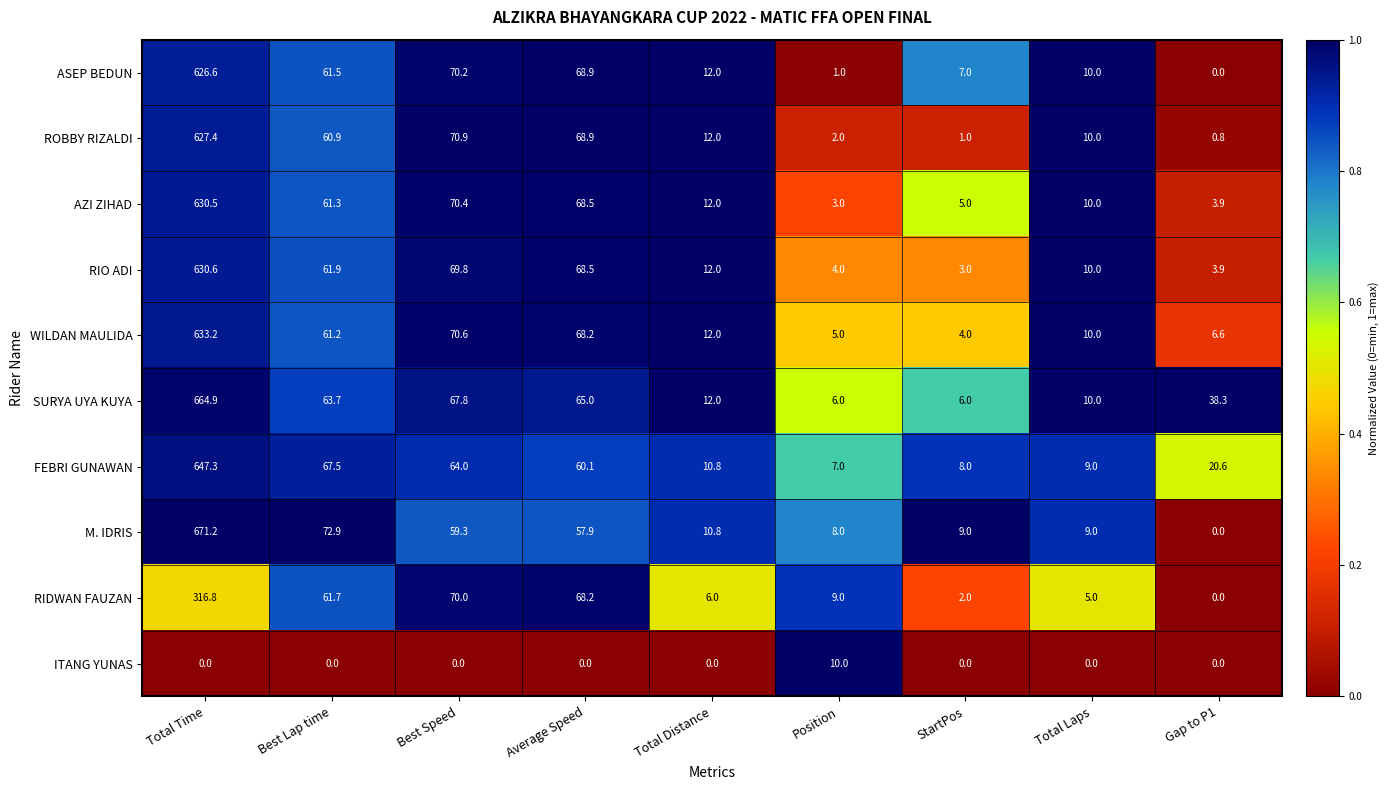

Rank the series at Total Time from highest to lowest value.

M. IDRIS, SURYA UYA KUYA, FEBRI GUNAWAN, WILDAN MAULIDA, RIO ADI, AZI ZIHAD, ROBBY RIZALDI, ASEP BEDUN, RIDWAN FAUZAN, ITANG YUNAS